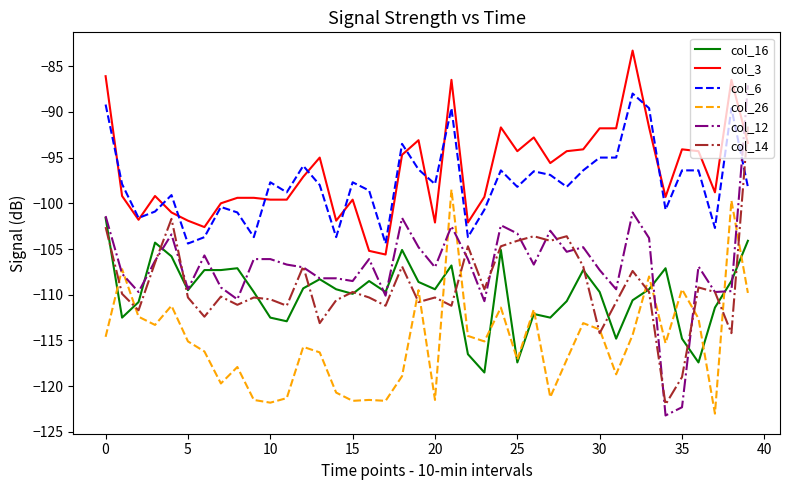

What is the minimum value for col_6?

-104.4